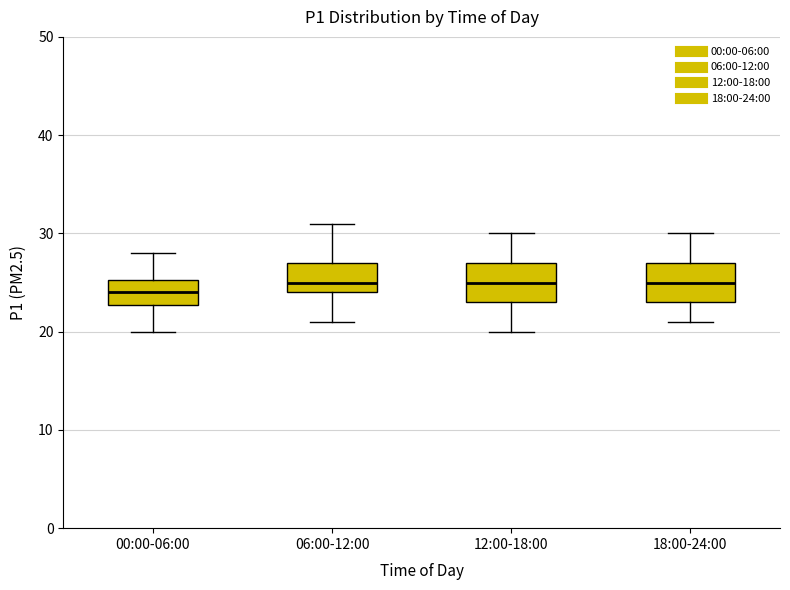

Which box's median line is the lowest?

00:00-06:00